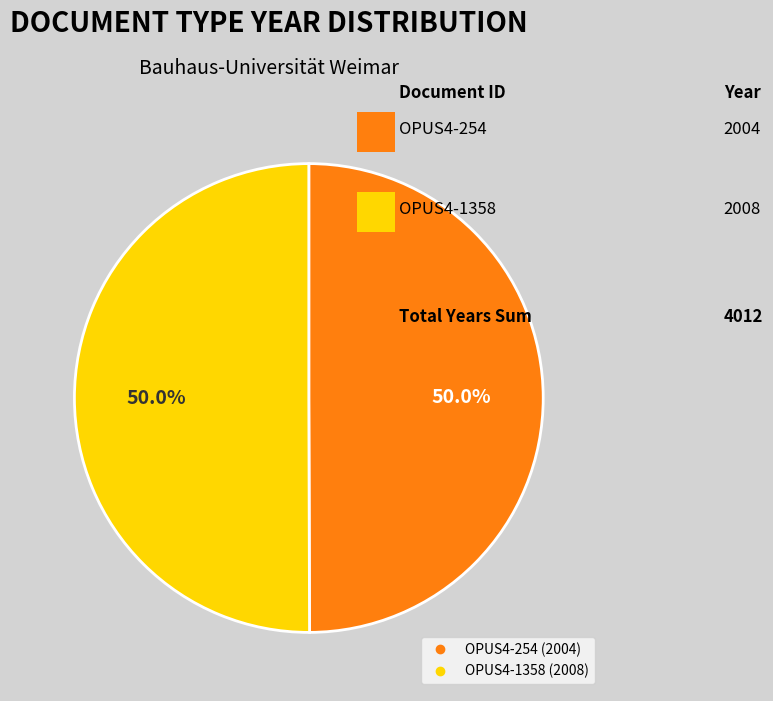

What percentage is the OPUS4-254 slice, to the nearest percent?

50%